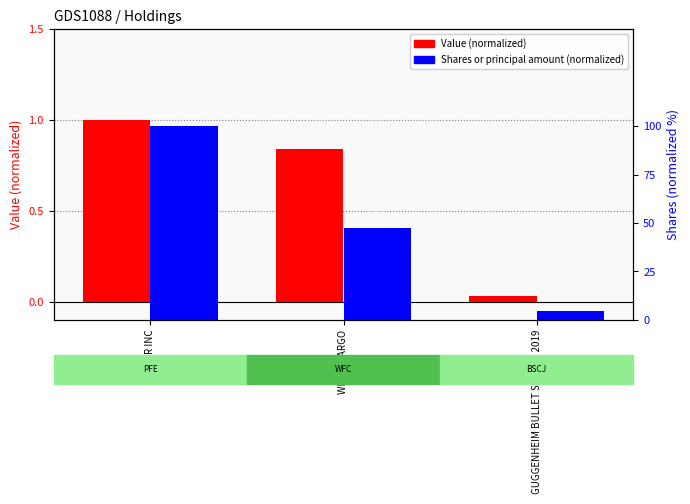

How many categories are shown in the chart?

3